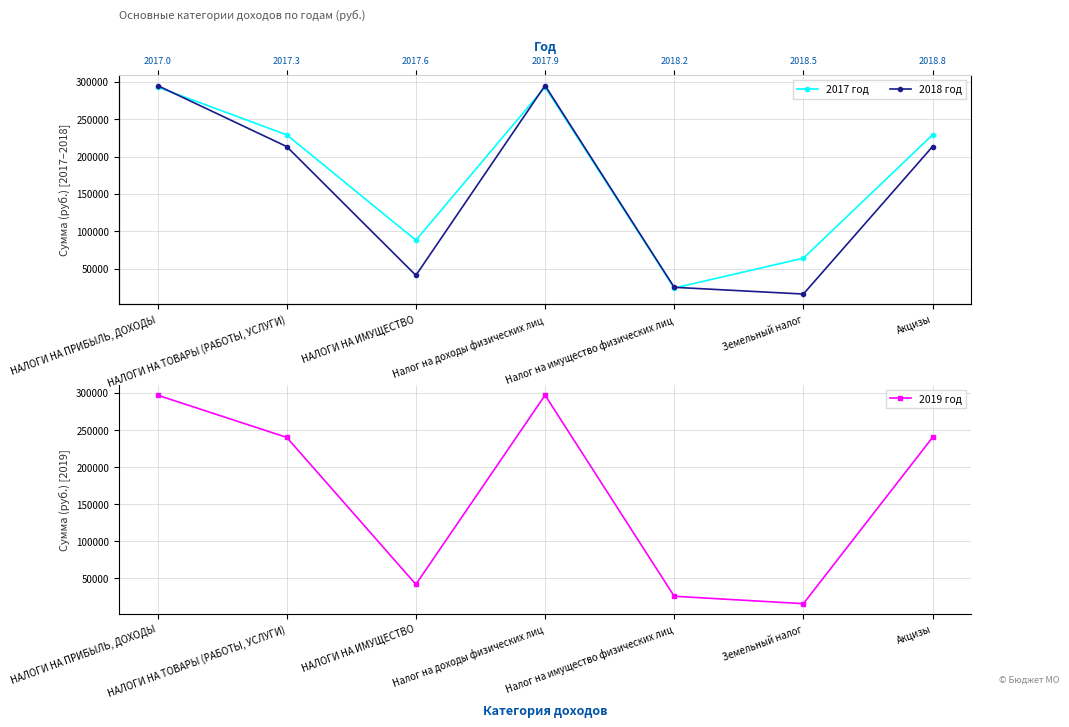

Between НАЛОГИ НА ПРИБЫЛЬ, ДОХОДЫ and Земельный налог, which is larger?

НАЛОГИ НА ПРИБЫЛЬ, ДОХОДЫ